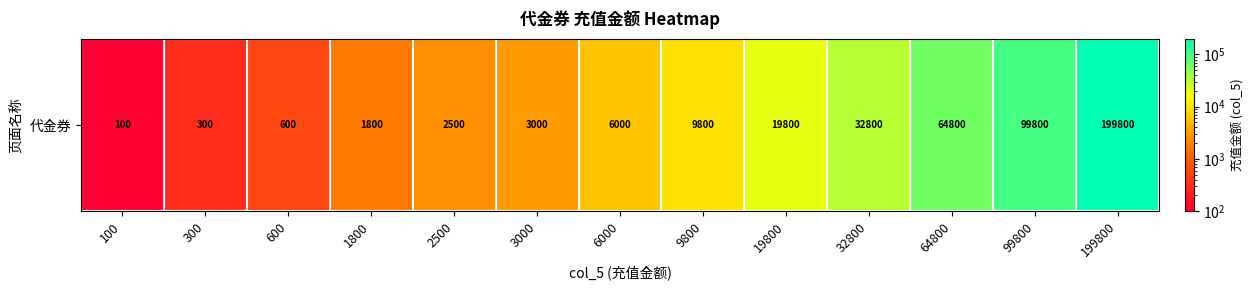

Between 19800 and 300, which is larger?

19800